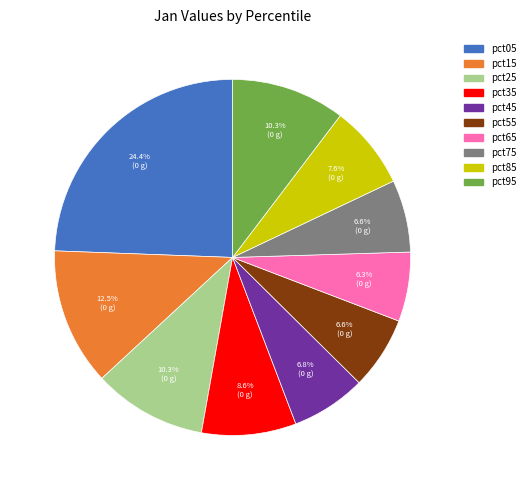

To the nearest percent, what is the average slice percentage?

10%